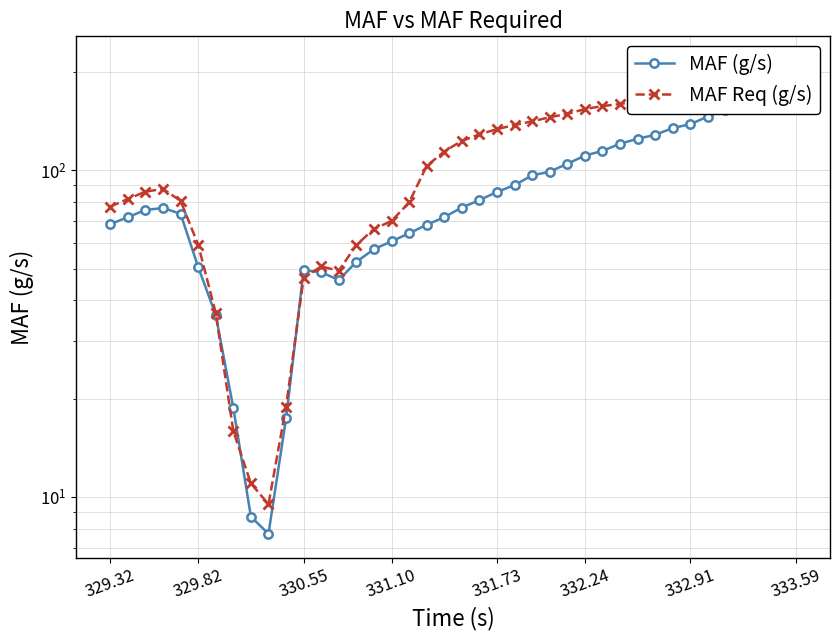

What is the greatest value displayed?

217.9